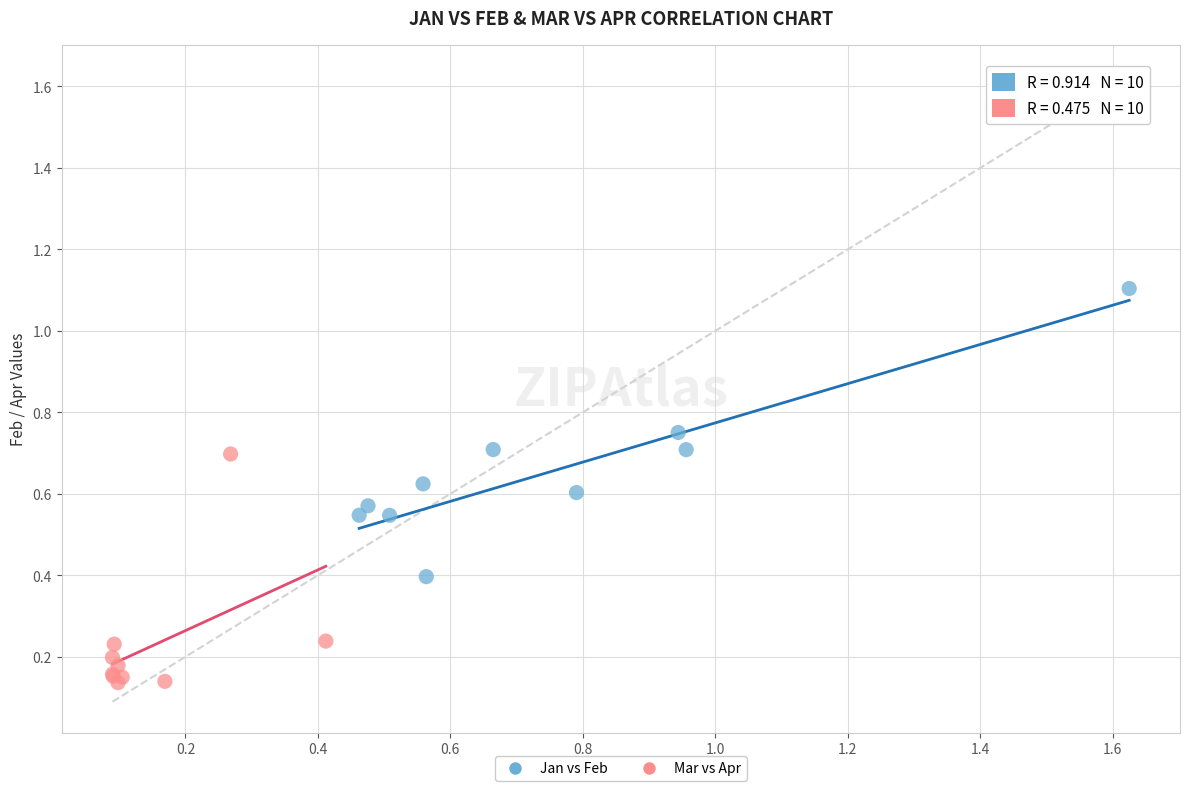

Which series has the largest Y range (max minus min)?

Jan vs Feb